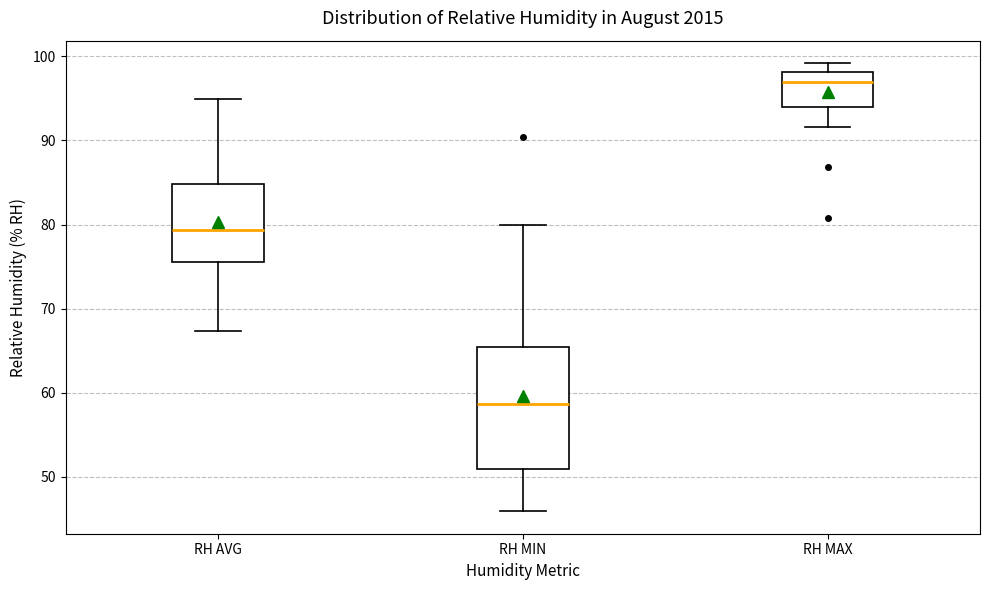

Comparing the boxes themselves (not the whiskers), which one is the tallest?

RH MIN